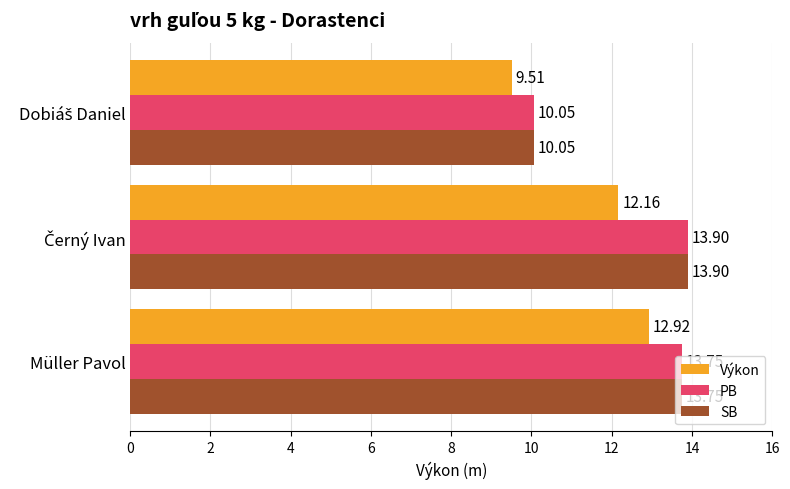

What is the total value across all series at Müller Pavol?

40.4